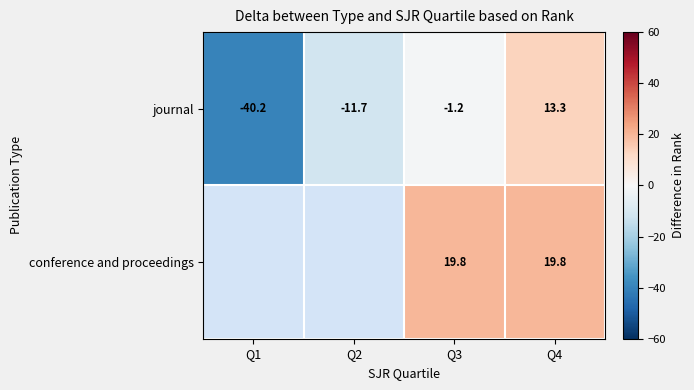

Which series changed the most between Q3 and Q4?

journal